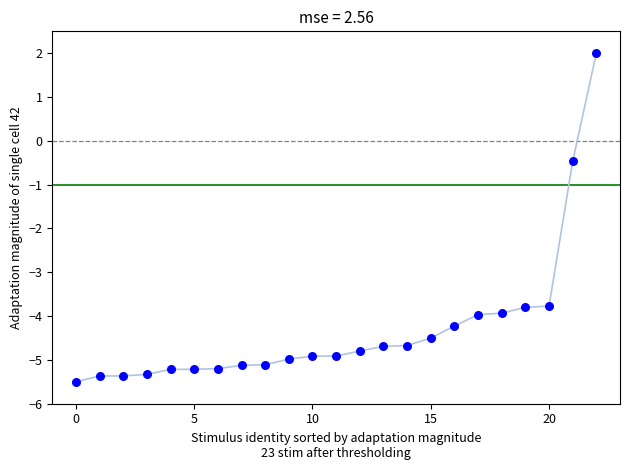

What Y value in the scatter plot is closest to -1?

-0.5